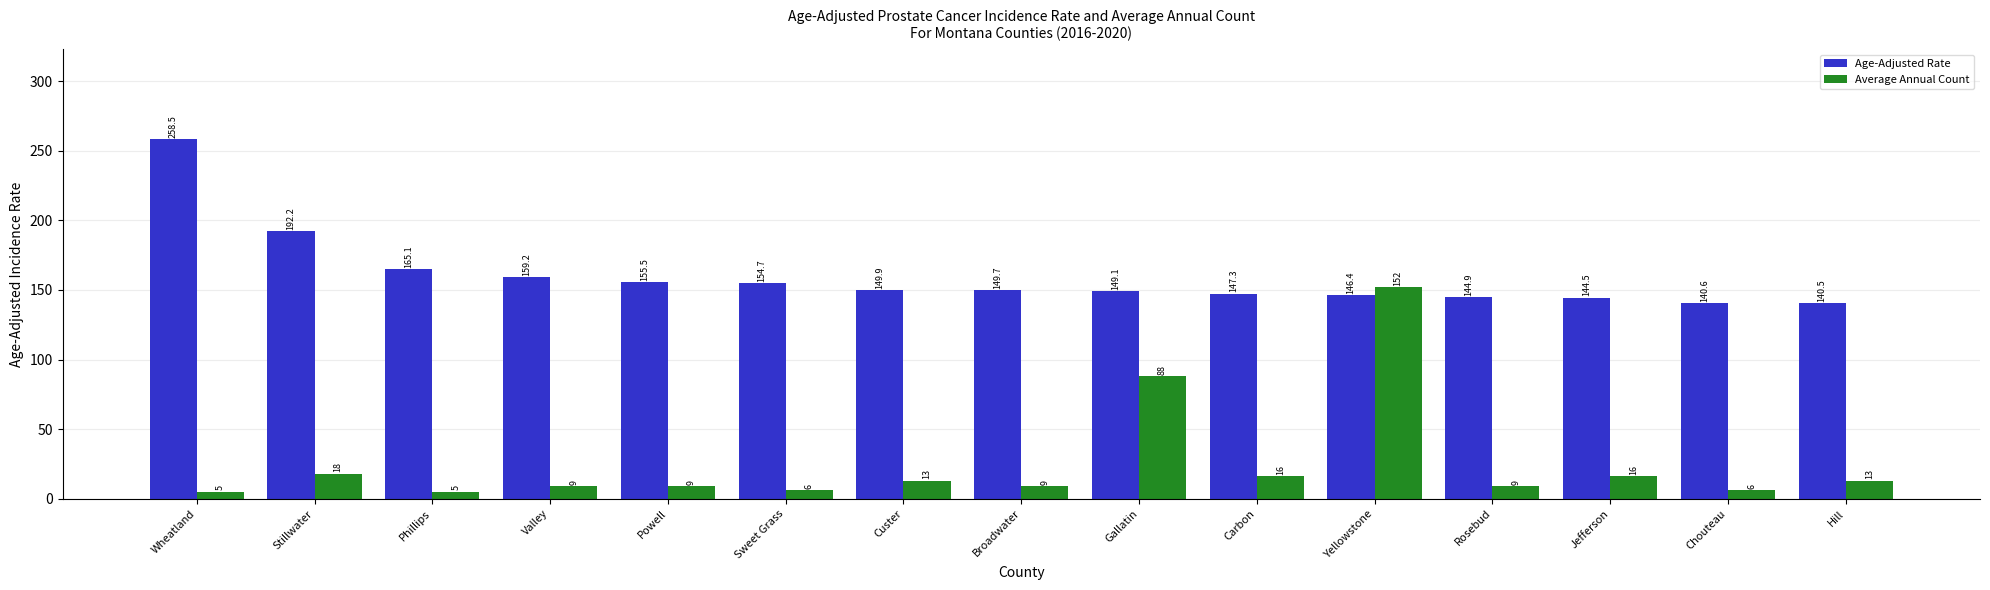

What is the lowest value of the Average Annual Count series?

5.0